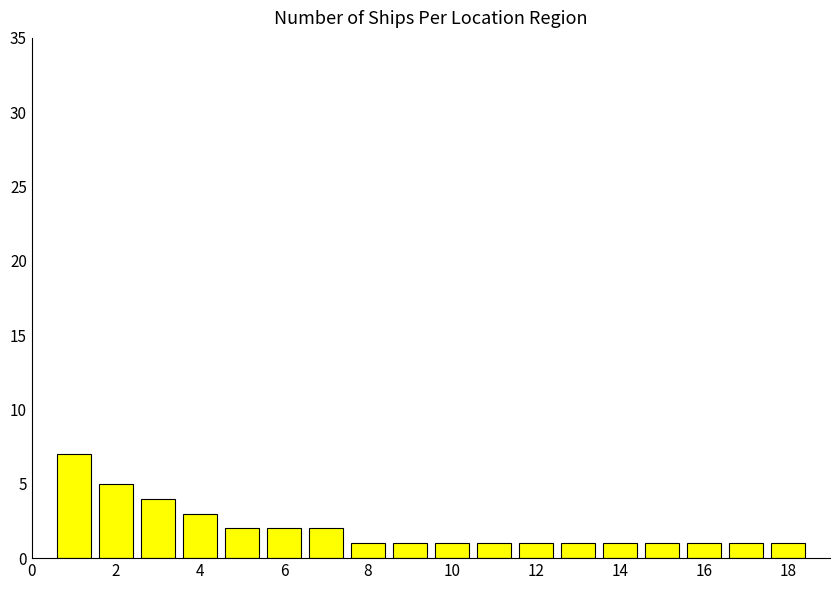

What is the value of the 16th bar from the left?

1